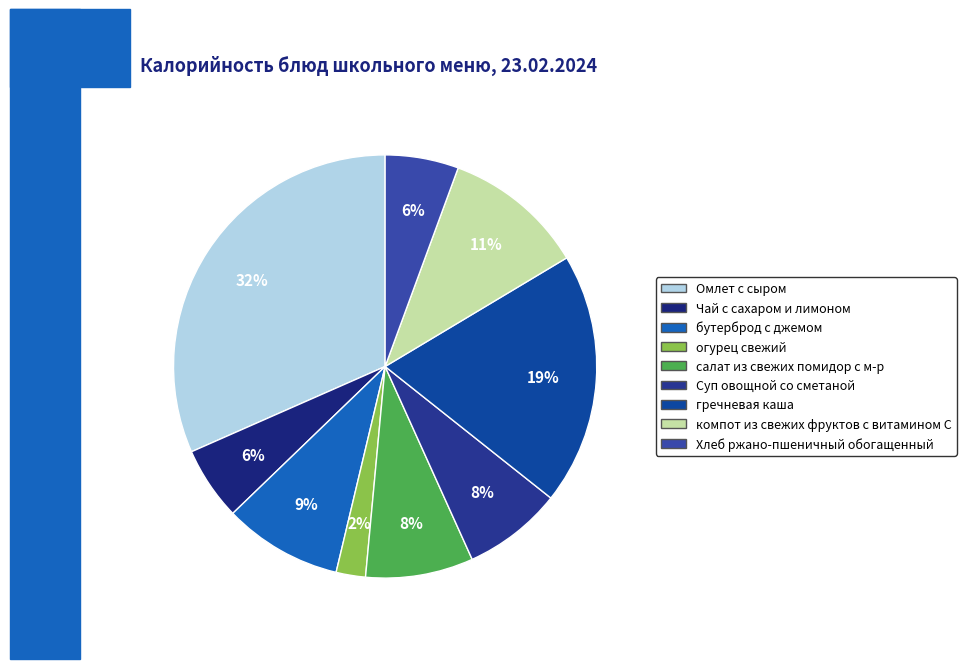

Which category has the biggest portion of the pie?

Омлет с сыром